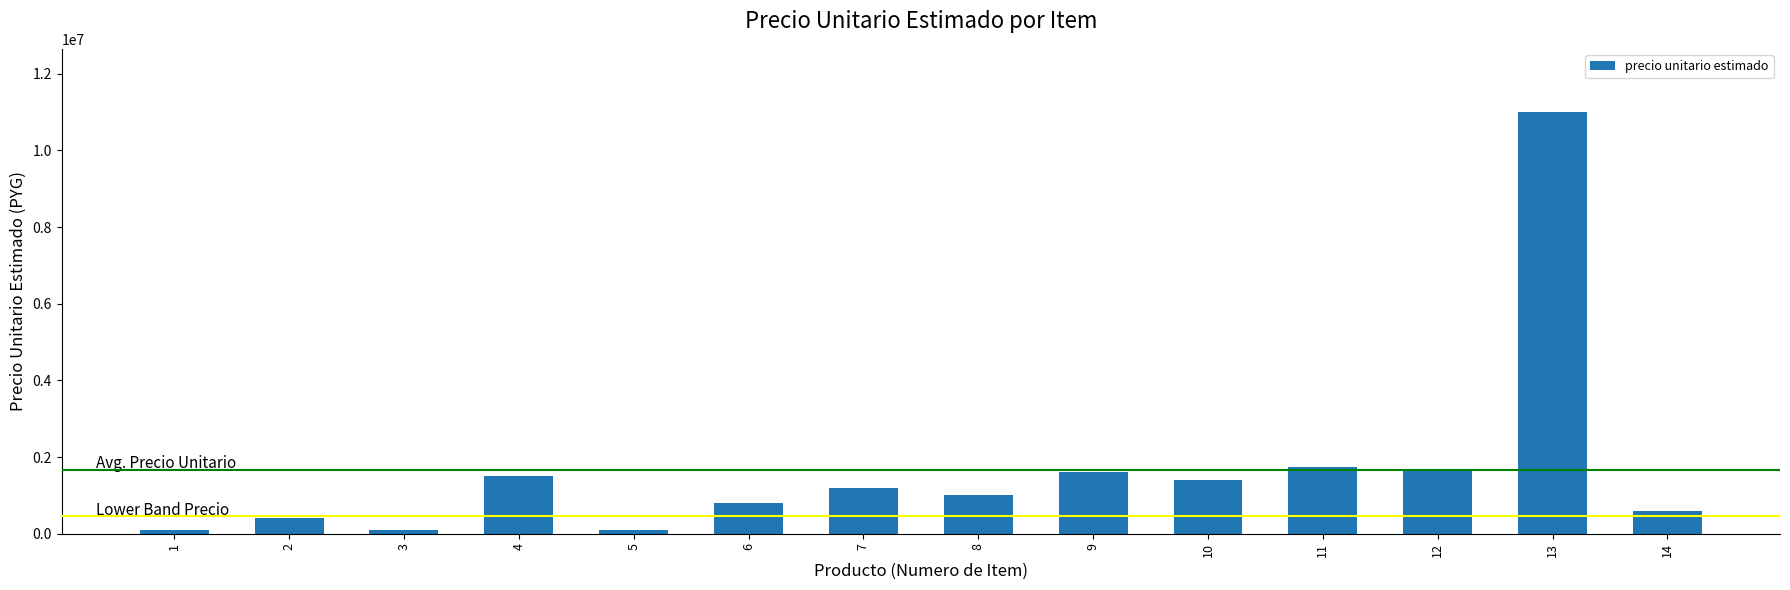

Which category has the highest value across all series?

13